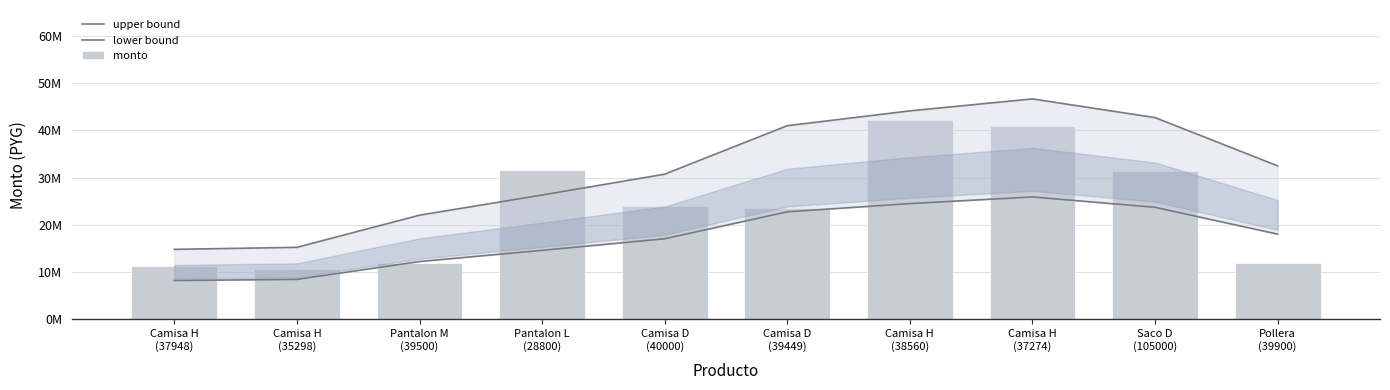

Reading right to left, what are all the values shown in this chart?

upper bound: 32486072.6	42696527.6	46645075.1	44113825.1	40982152.5	30731197.5	26316697.5	22058932.5	15257767.5	14832315.0
lower bound: 18047818.1	23720293.1	25913930.6	24507680.6	22767862.5	17072887.5	14620387.5	12254962.5	8476537.5	8240175.0
monto: 11970000.0	31500000.0	40815030.0	42223200.0	23669400.0	24000000.0	31536000.0	11850000.0	10589400.0	11384400.0